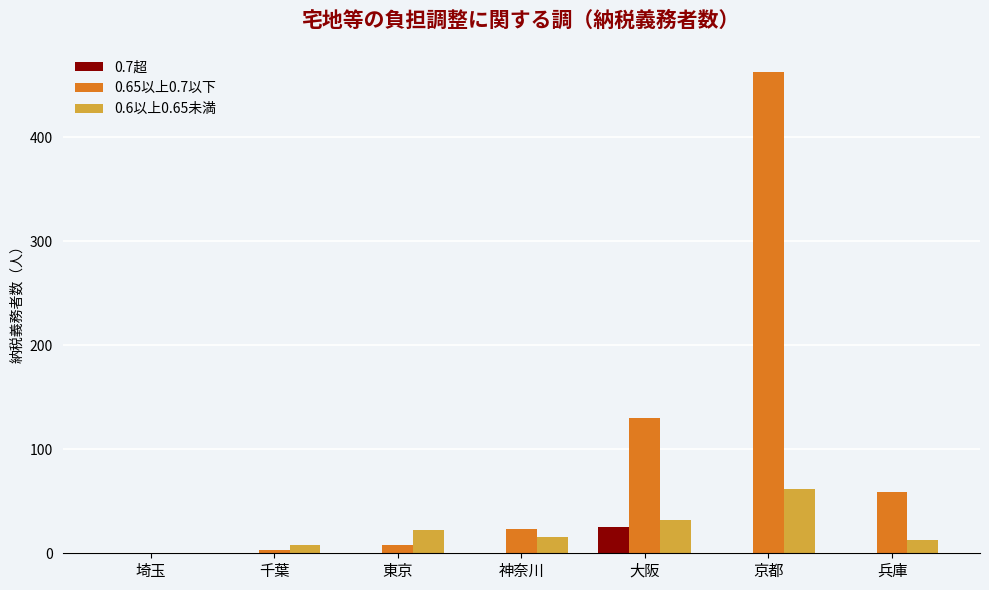

How many groups of bars are there?

7